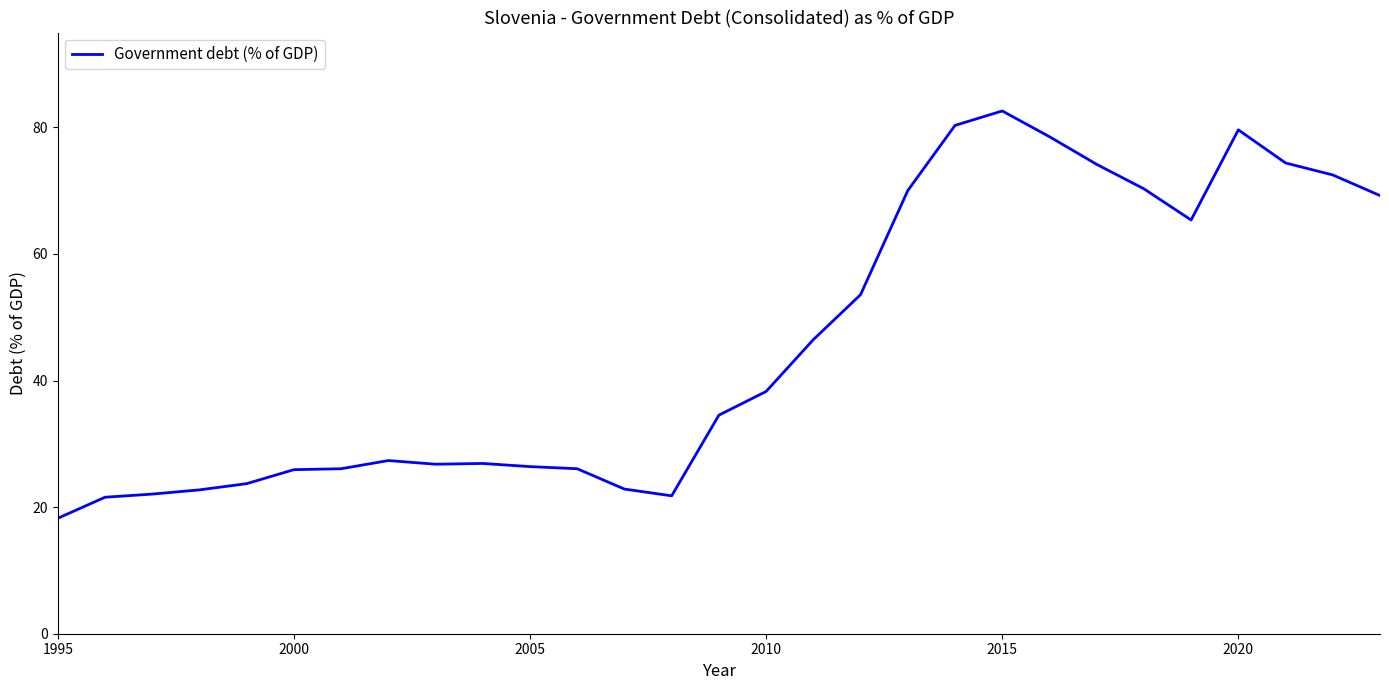

What is the maximum value shown in the chart?

82.6